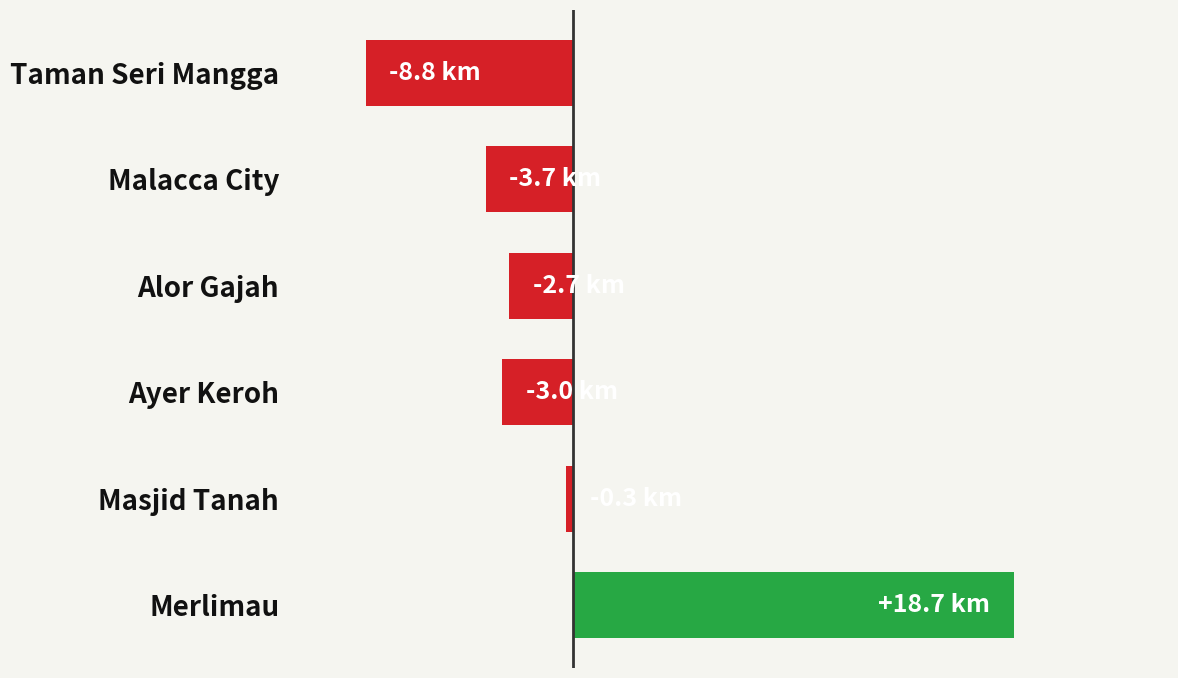

Rank the categories by value from lowest to highest.

Taman Seri Mangga, Malacca City, Ayer Keroh, Alor Gajah, Masjid Tanah, Merlimau